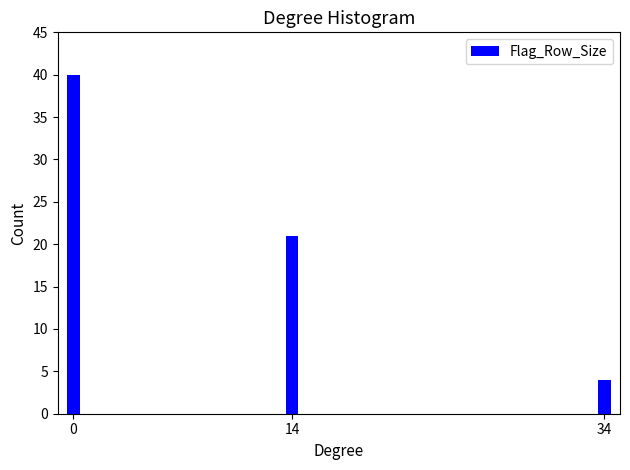

Reading left to right, transcribe all the data shown in this chart.

40	21	4